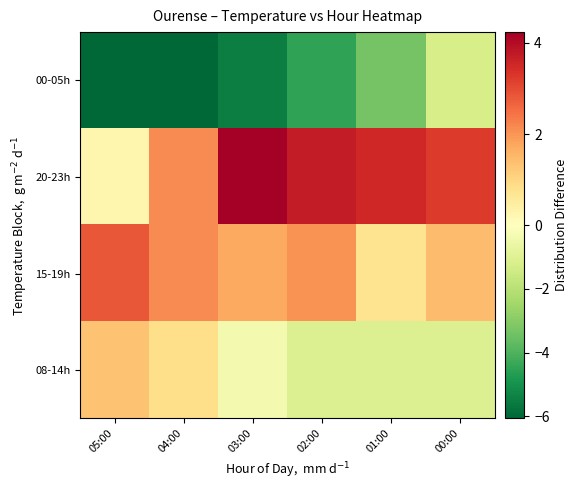

List the series in order of their peak value, highest first.

20-23h, 15-19h, 08-14h, 00-05h